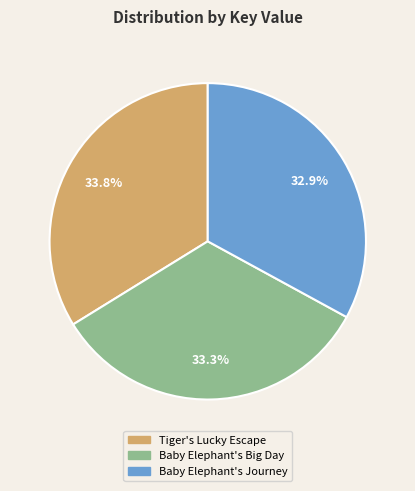

Between Tiger's Lucky Escape and Baby Elephant's Big Day, which is larger?

Tiger's Lucky Escape